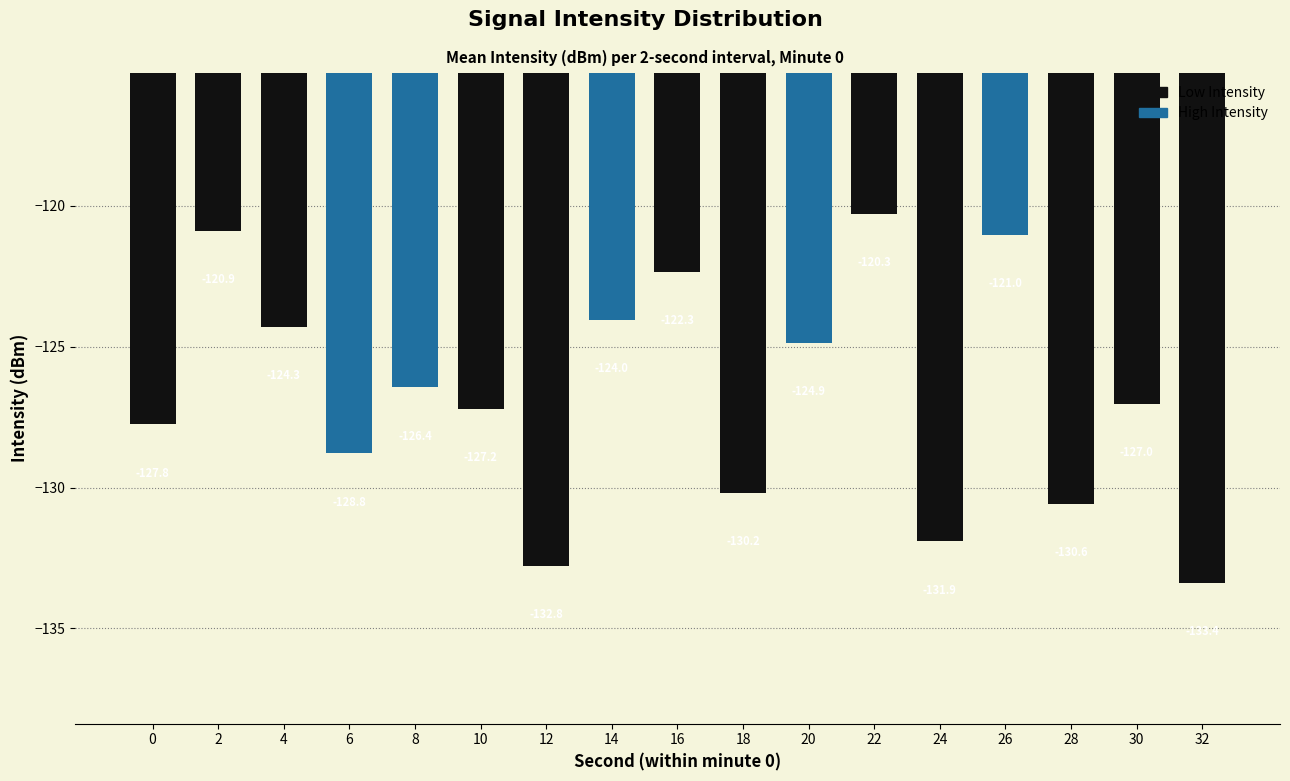

Which label corresponds to the smallest value in the chart?

32